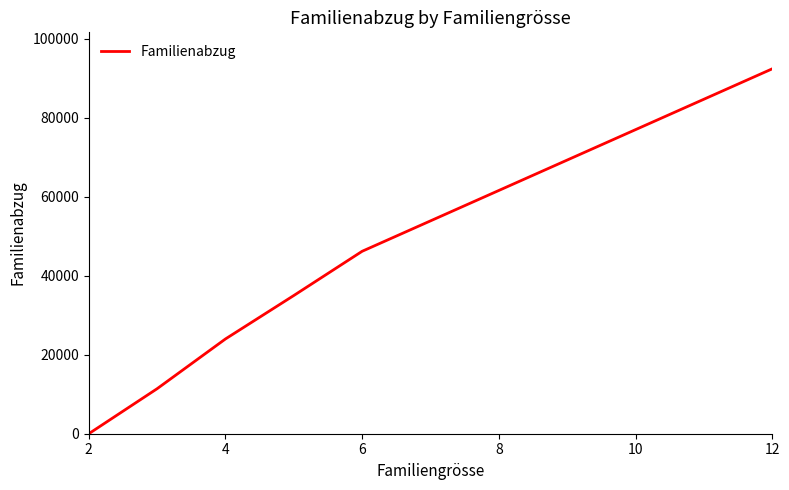

What is the difference between the maximum and minimum values?

92400